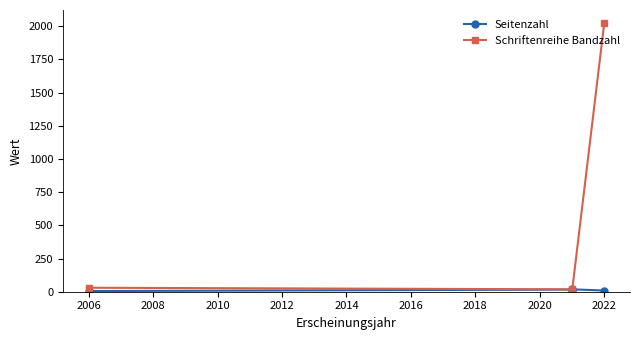

At how many categories does at least one series exceed 446?

1